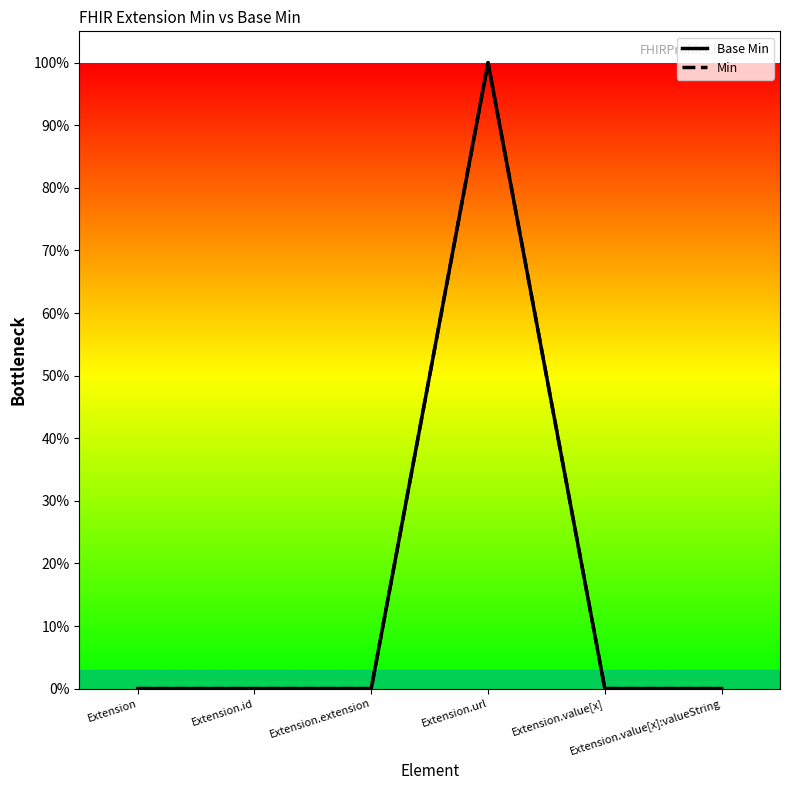

How many series are shown in this chart?

2